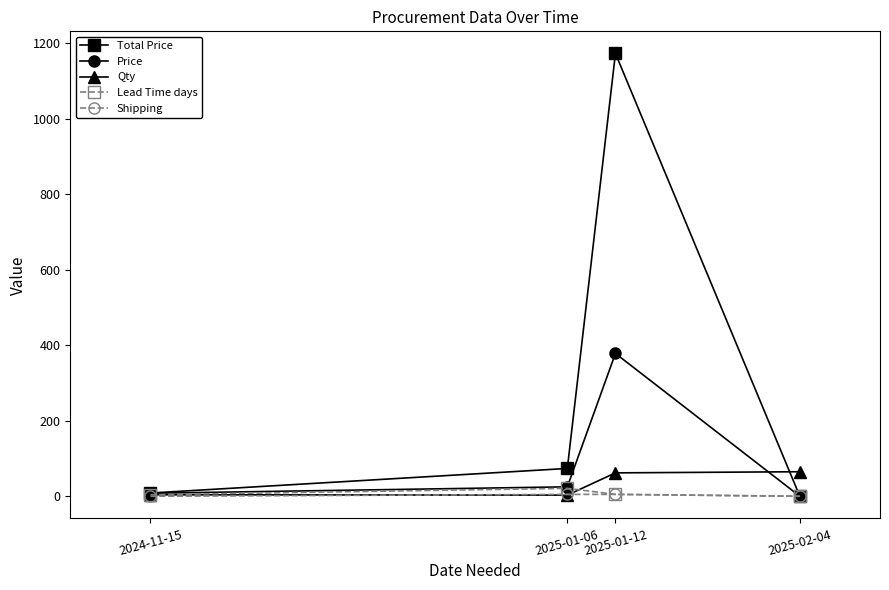

Which series changed the most between 2024-11-15 and 2025-01-06?

Total Price